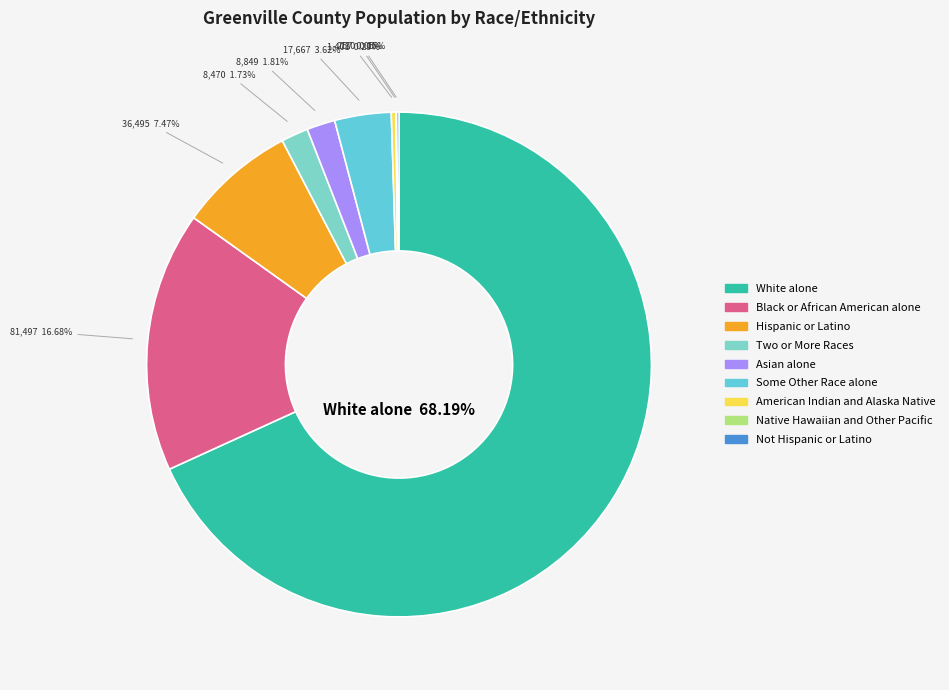

Count the number of slices in the pie.

9